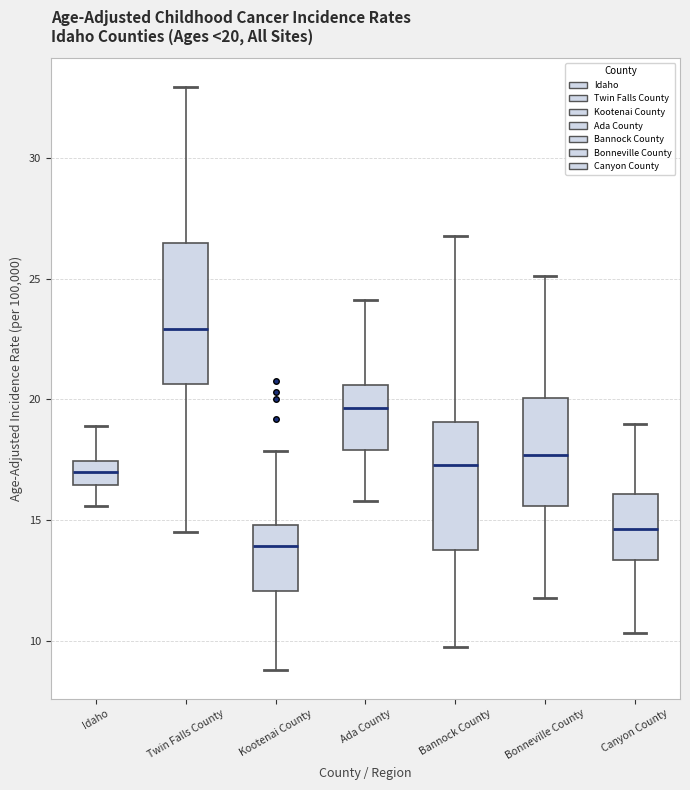

Which box is the tallest, from its lower edge to its upper edge?

Twin Falls County